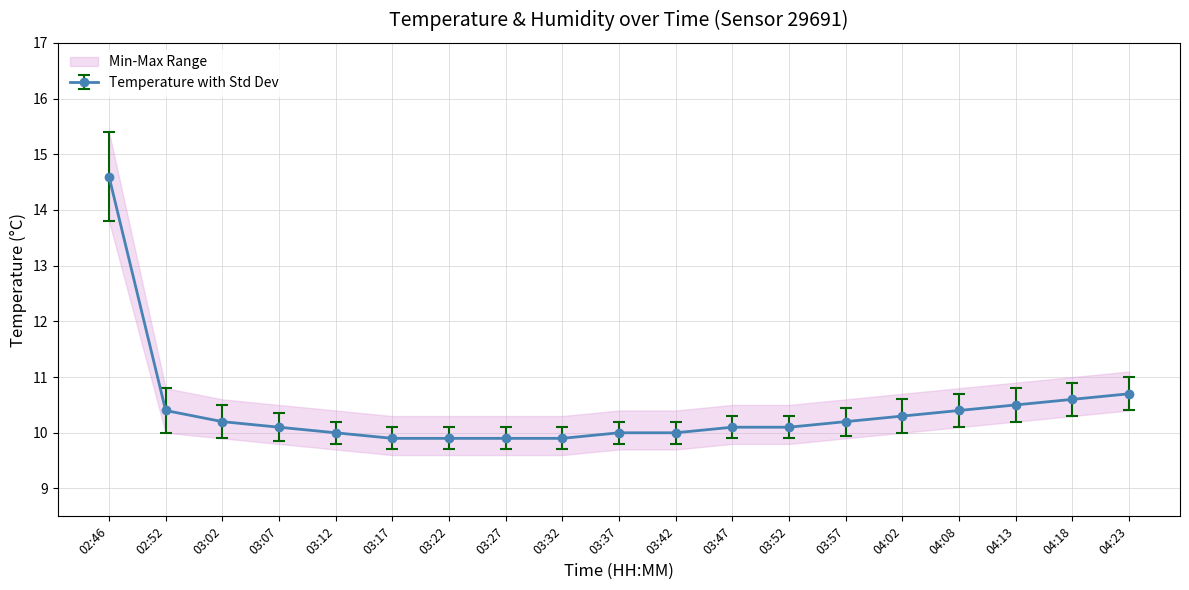

True or false: there are more than 2 points higher than both neighbors.

False